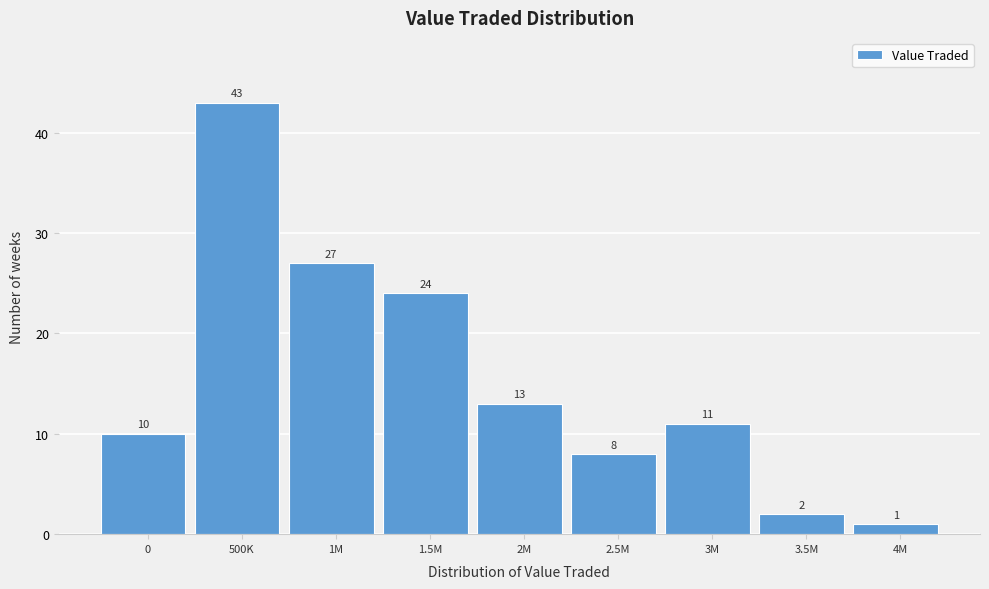

Reading left to right, transcribe all the data shown in this chart.

0=10	500K=43	1M=27	1.5M=24	2M=13	2.5M=8	3M=11	3.5M=2	4M=1